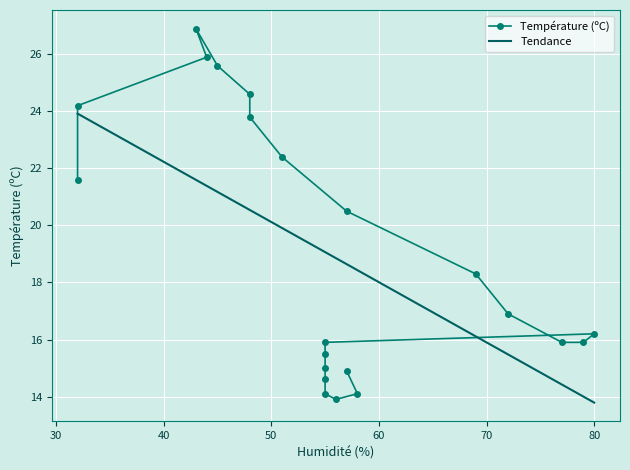

What is the average value of the Température (ºC) series?

18.9